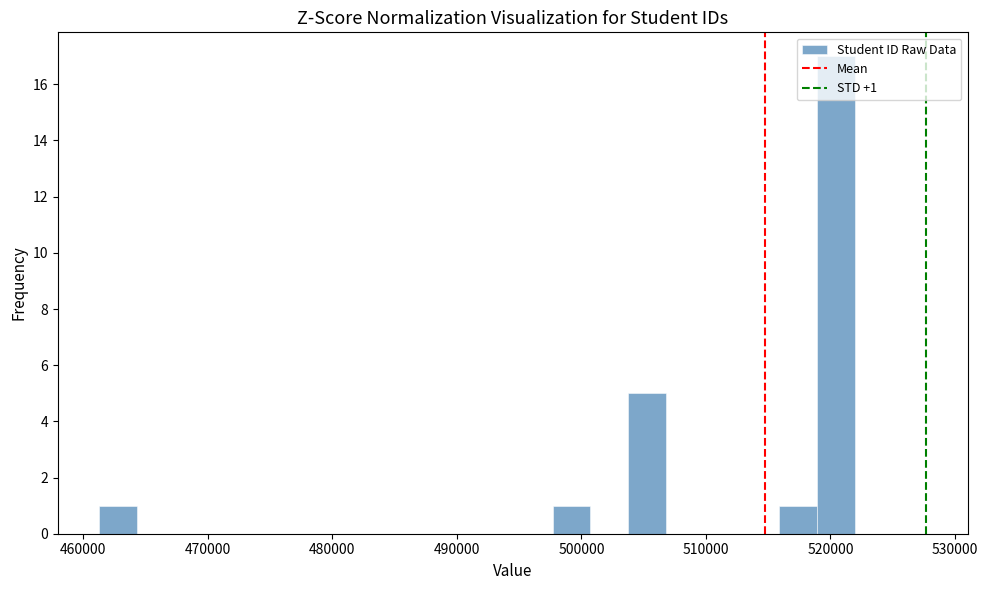

Read against the x-axis, roughly where is the centre of the tallest bar?

520000